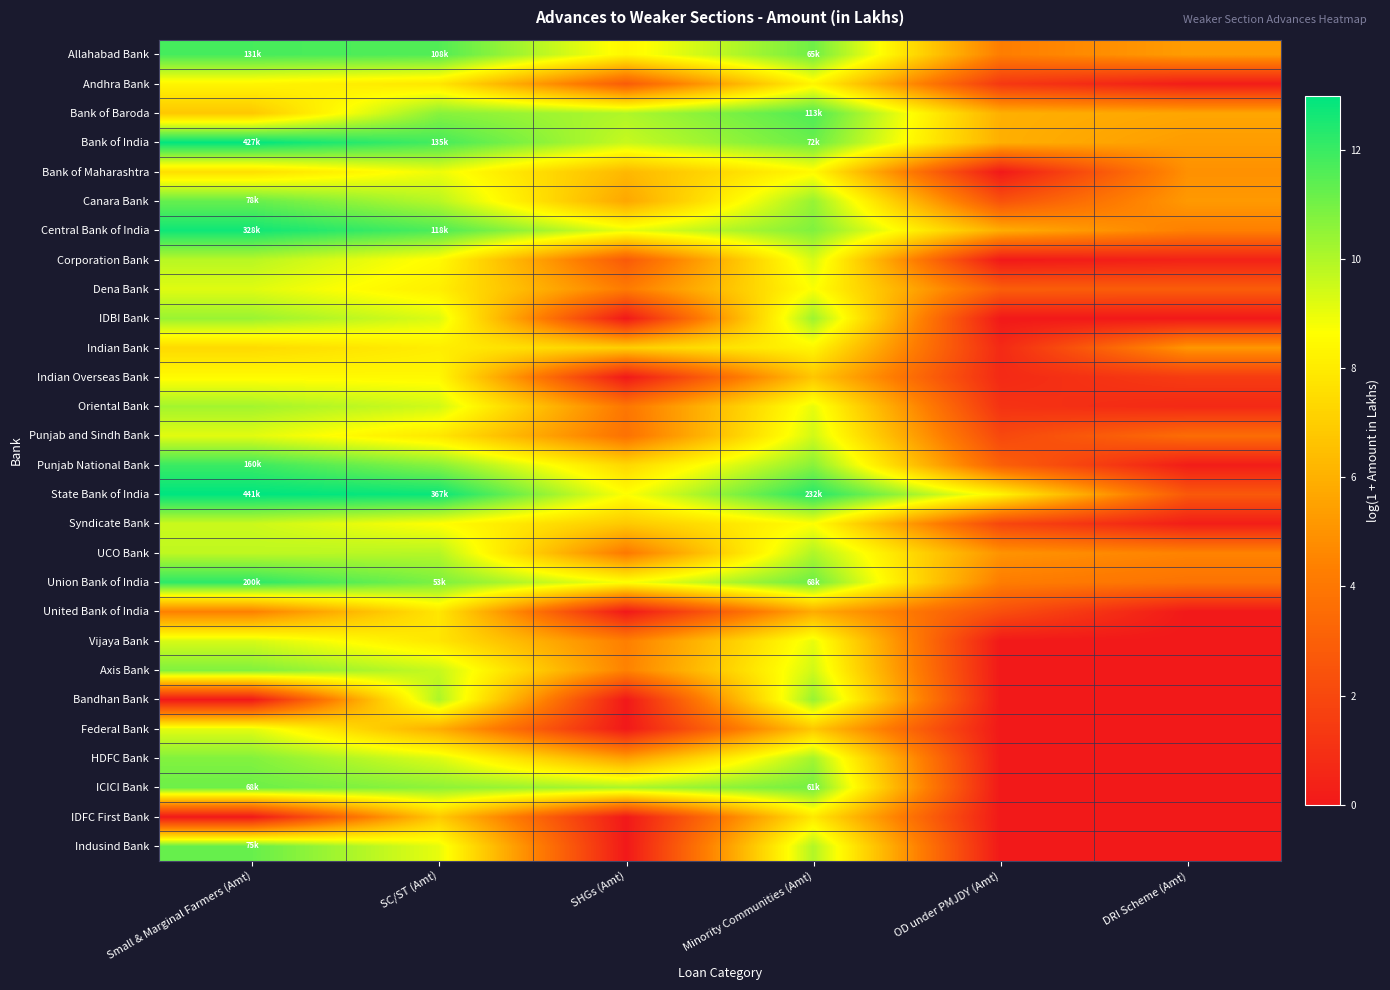

Rank the series by their maximum value, from lowest to highest.

United Bank of India, IDFC First Bank, Andhra Bank, Indian Bank, Indian Overseas Bank, Bank of Maharashtra, Federal Bank, Dena Bank, Vijaya Bank, Punjab and Sindh Bank, Syndicate Bank, Corporation Bank, UCO Bank, Oriental Bank, IDBI Bank, Bandhan Bank, HDFC Bank, Axis Bank, ICICI Bank, Indusind Bank, Canara Bank, Bank of Baroda, Allahabad Bank, Punjab National Bank, Union Bank of India, Central Bank of India, Bank of India, State Bank of India